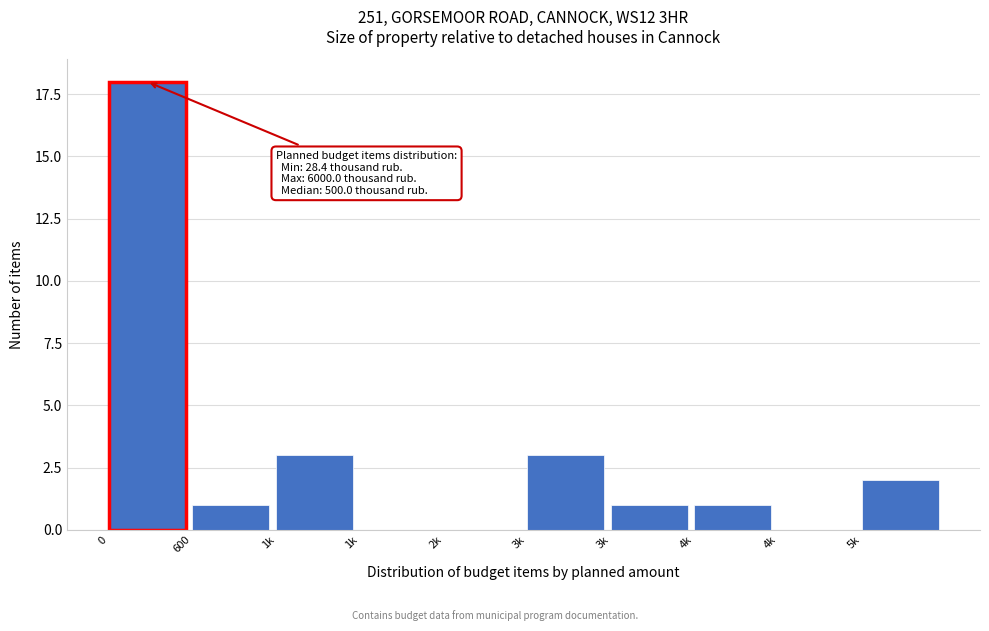

How many data points does each series have?

10